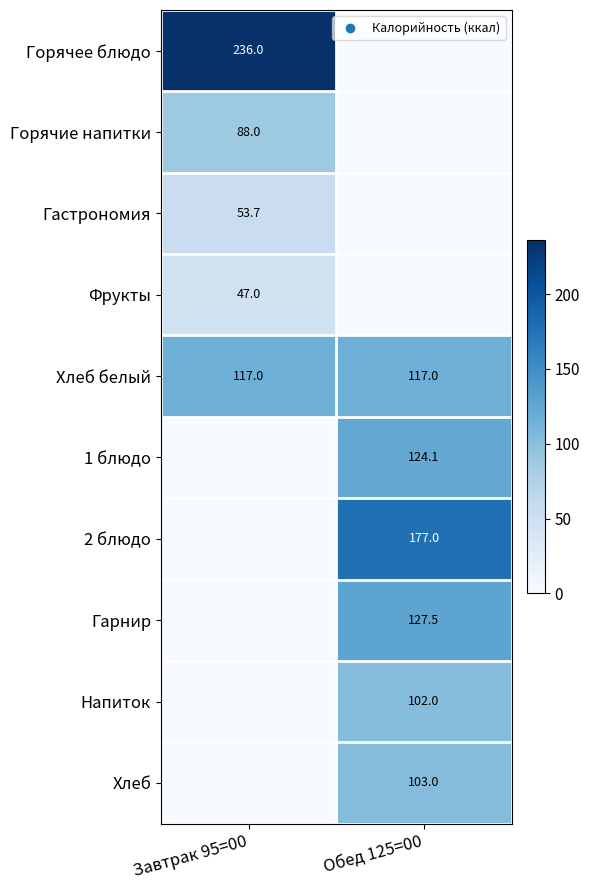

What is the sum of all Хлеб белый values?

234.0